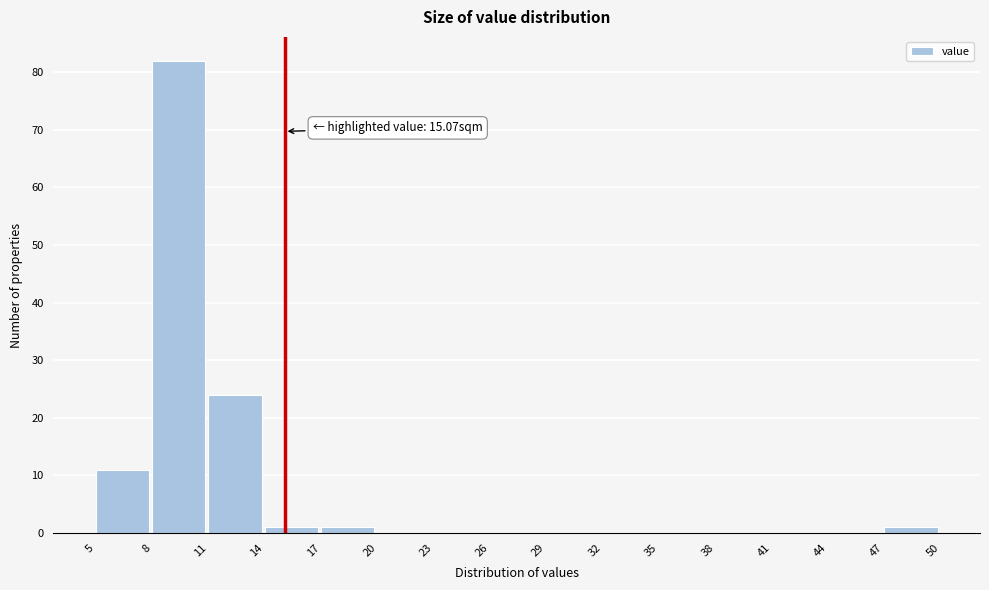

Over which range of the x-axis is the bar tallest?

8 to 11